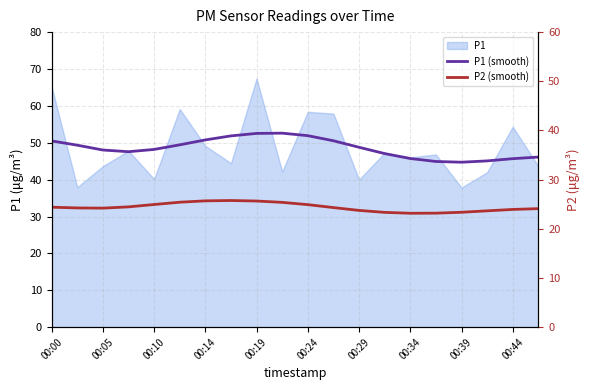

Is it true that P2 (smooth) equals 24.9 at 00:24?

True